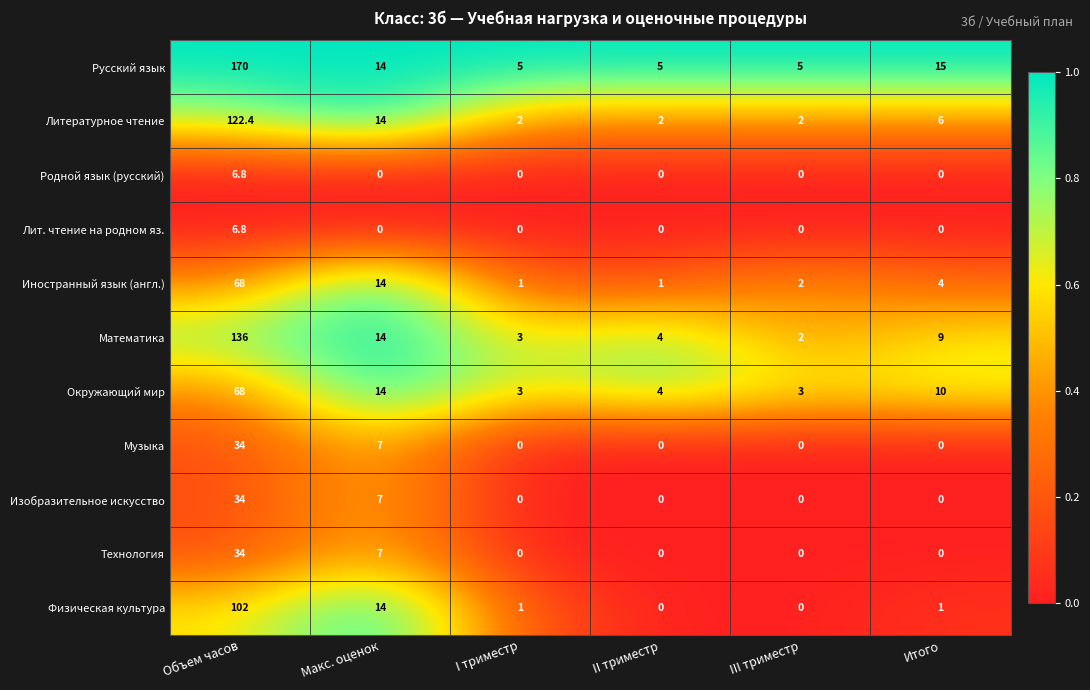

Which series has the largest range (max minus min)?

Русский язык